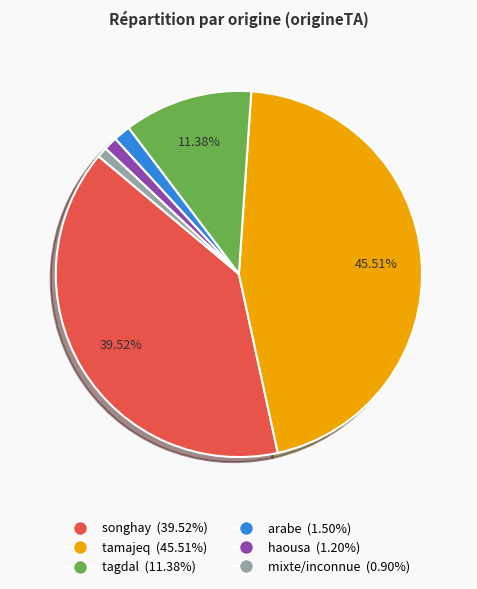

What is the largest slice in the pie chart?

tamajeq